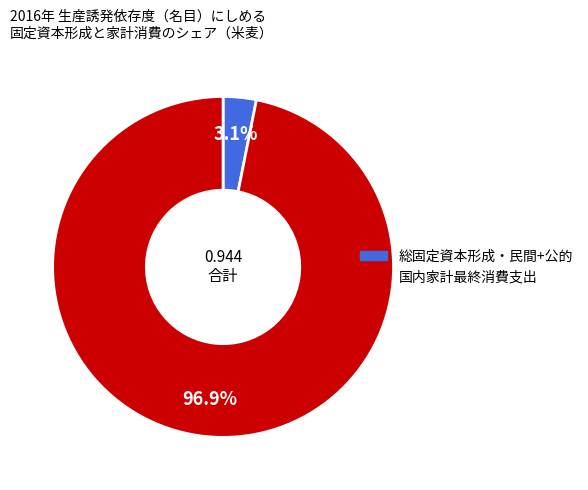

Is there a majority slice in this chart?

Yes